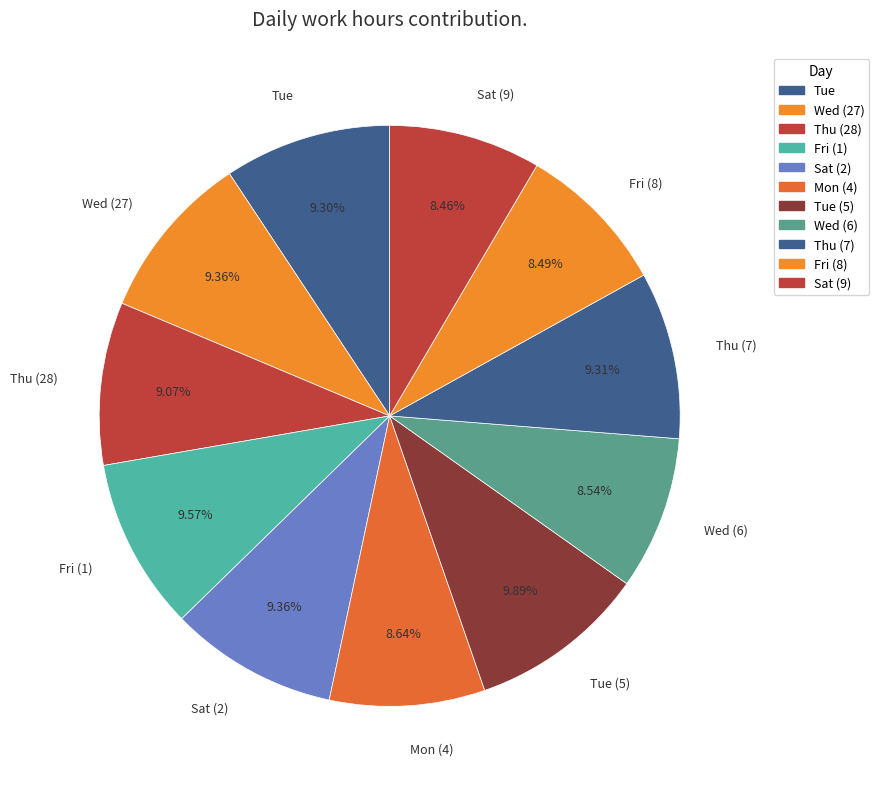

How many segments does this pie chart have?

11